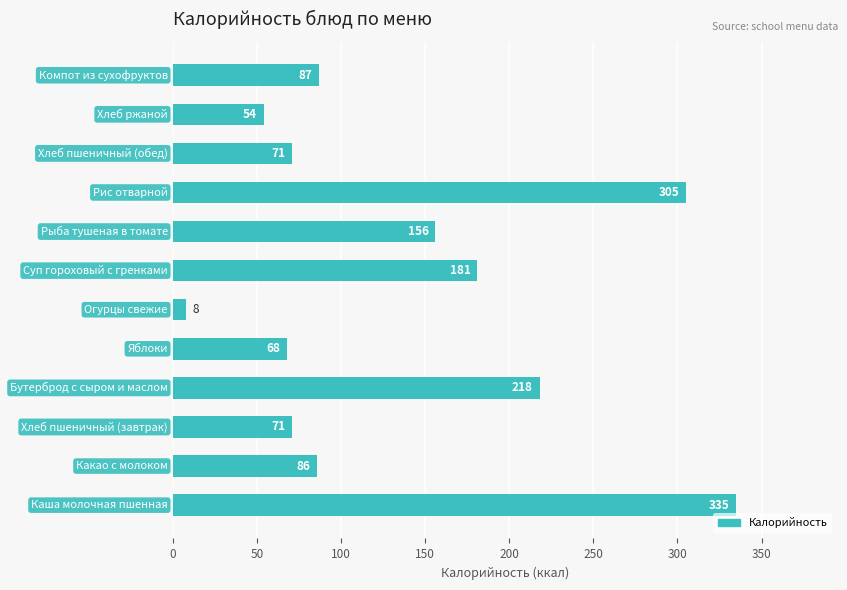

What is the minimum value shown in the chart?

8